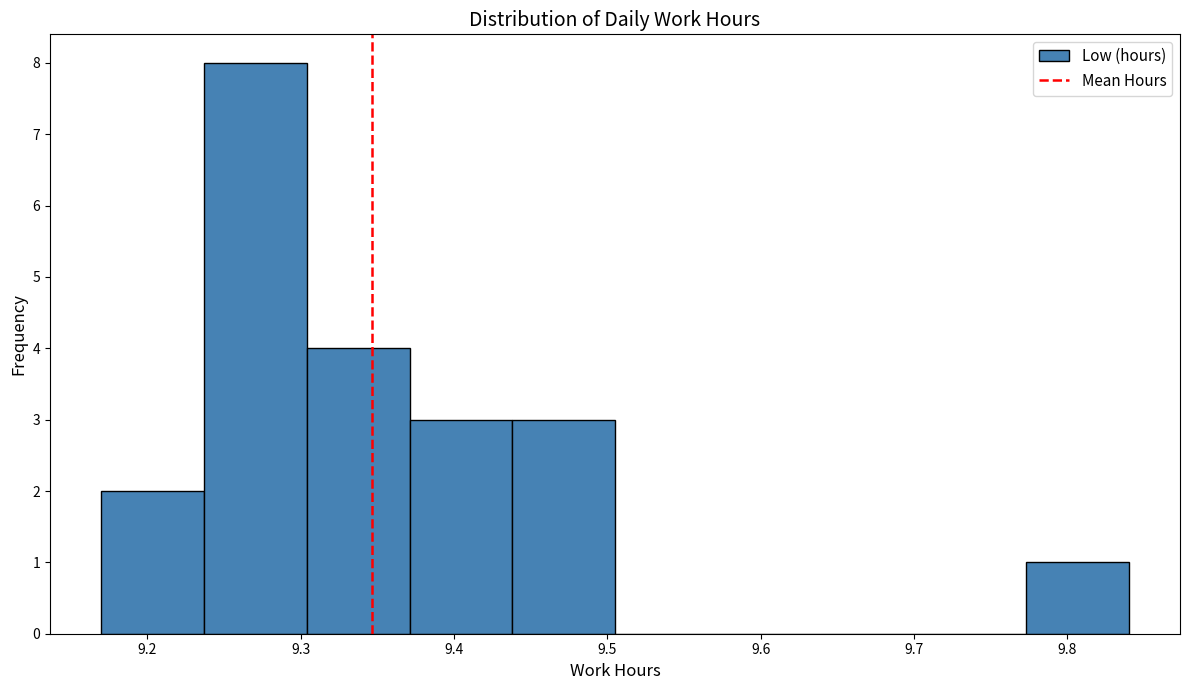

What is the height of the bar covering 9.304 to 9.371 on the x-axis? Neither the bar edges nor the heights are printed on the chart, so give them approximately, as read against the axes.

4